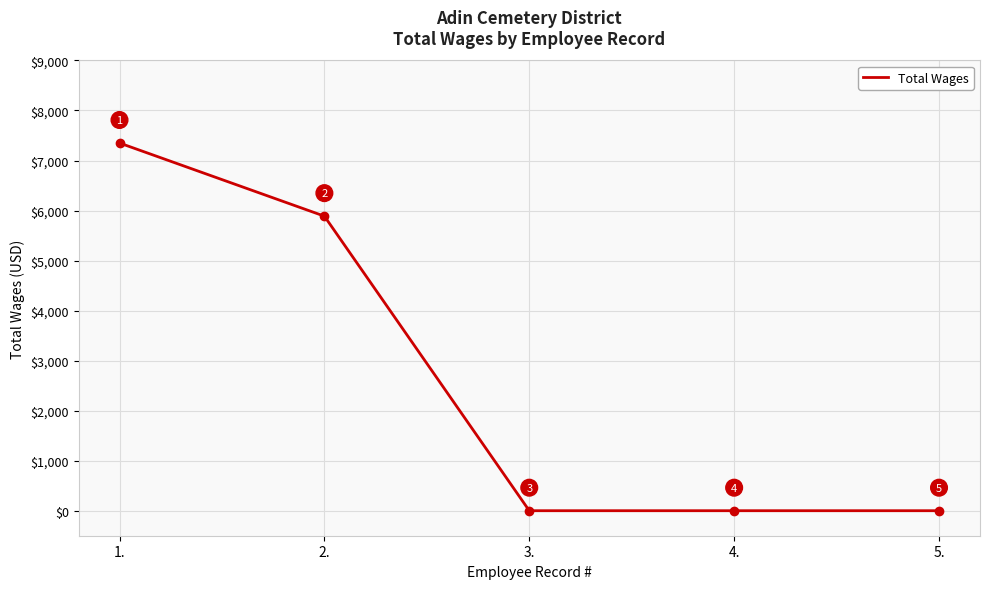

Which category has the highest value across all series?

1.